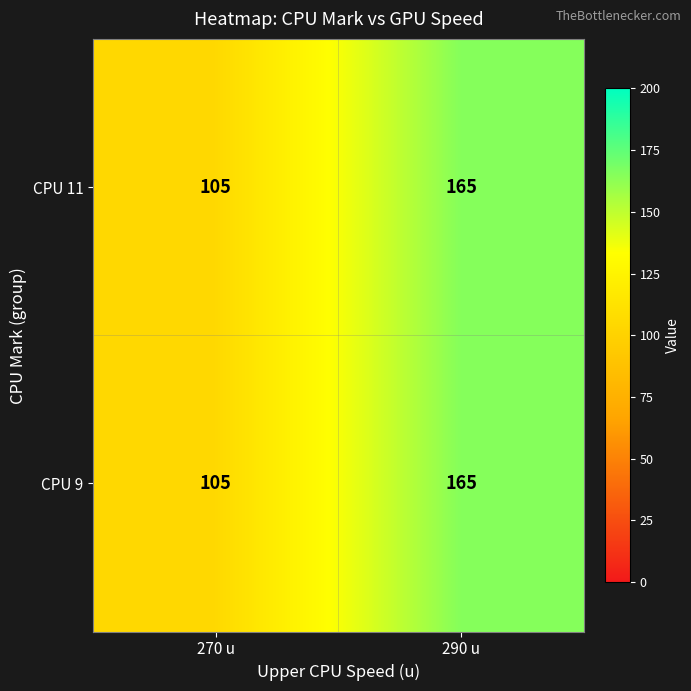

What is the difference between the CPU 11 values at 270 u and 290 u?

60